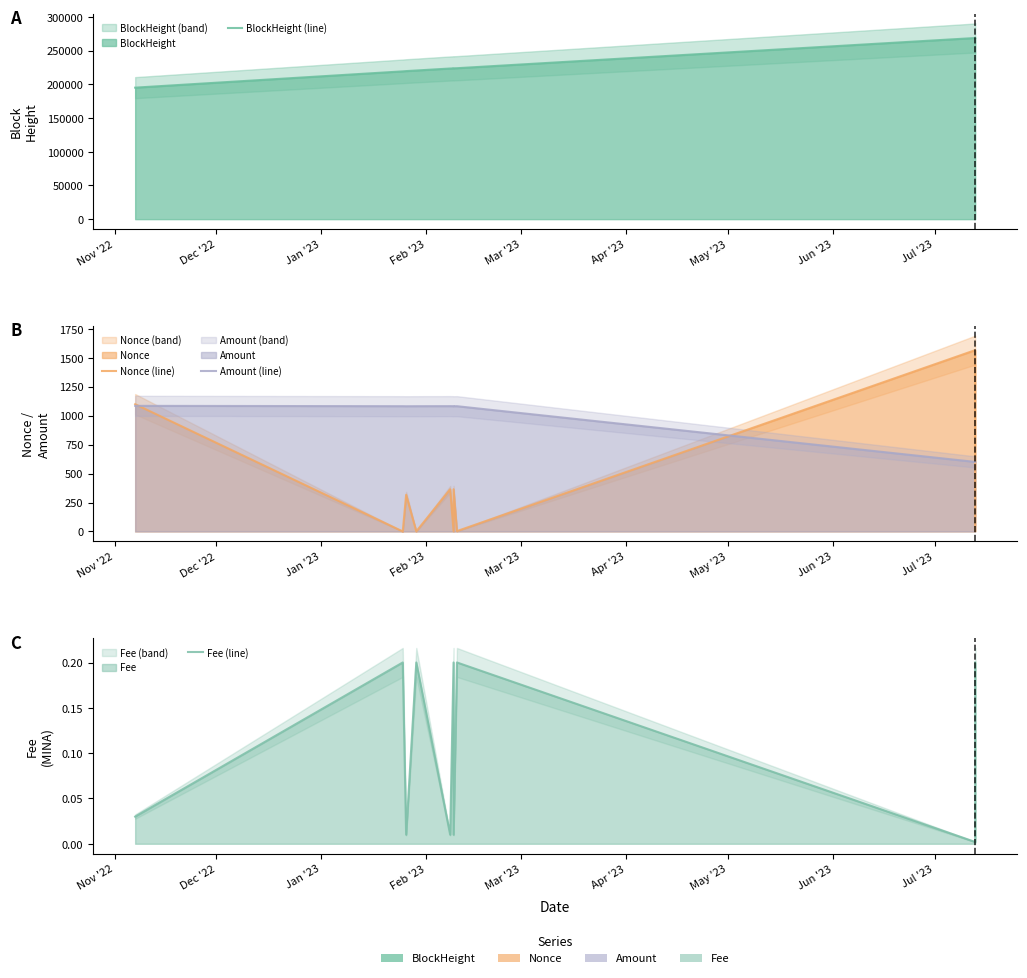

Does the chart have visible grid lines?

No